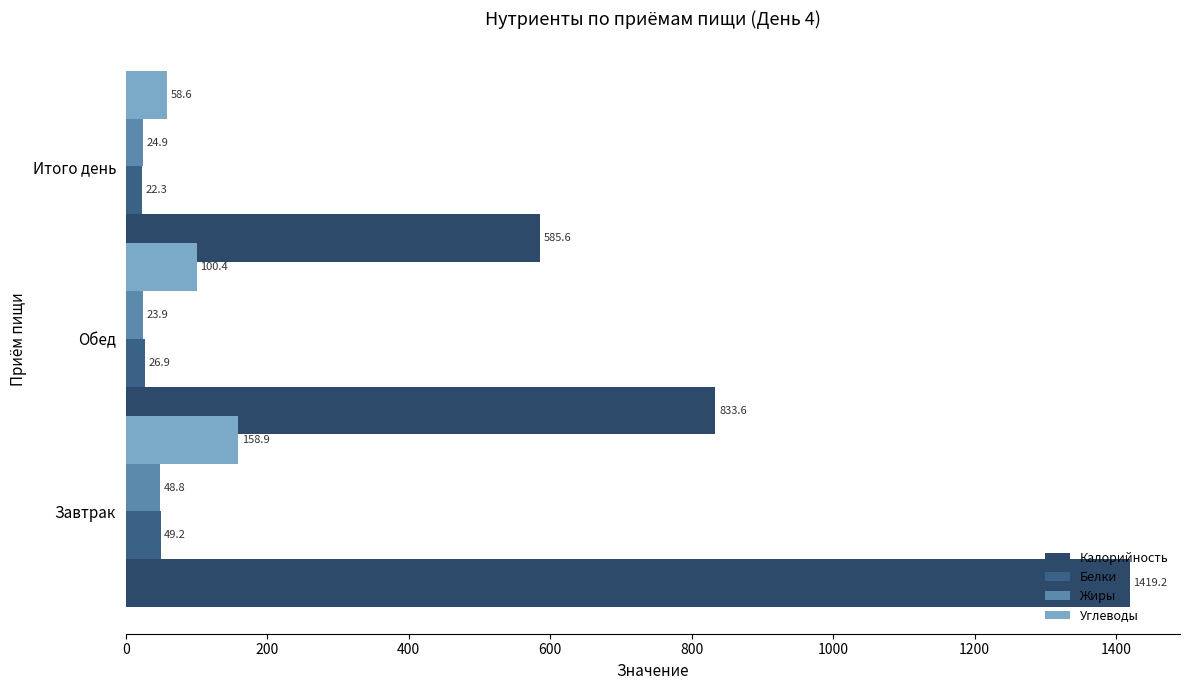

Reading left to right, list all the values displayed in this chart.

Калорийность: 585.6	833.6	1419.2
Белки: 22.3	26.9	49.2
Жиры: 24.9	23.9	48.8
Углеводы: 58.6	100.4	158.9